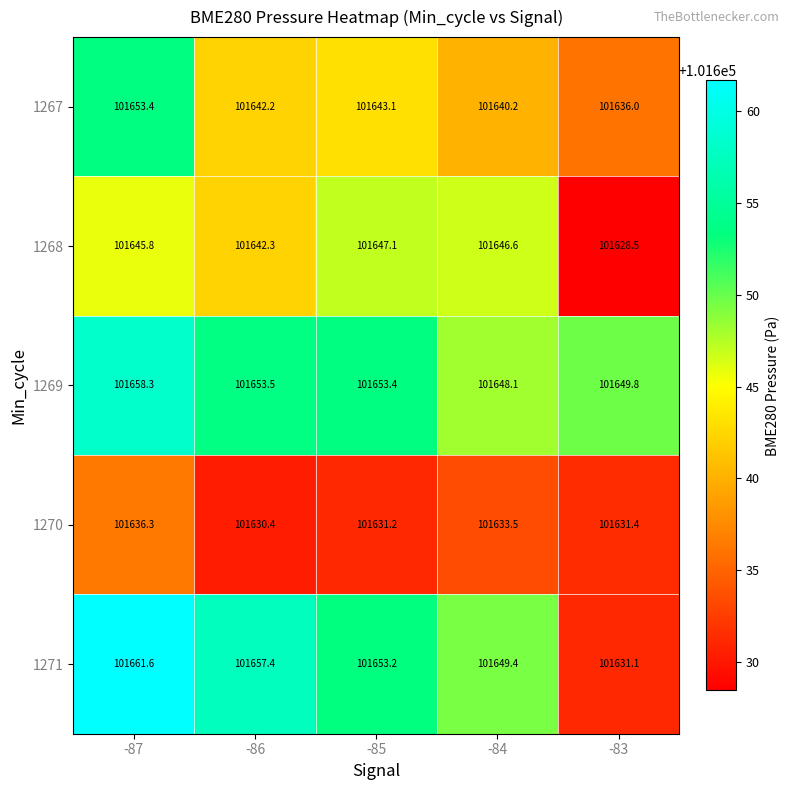

Rank the series by their maximum value, from highest to lowest.

1271, 1269, 1267, 1268, 1270